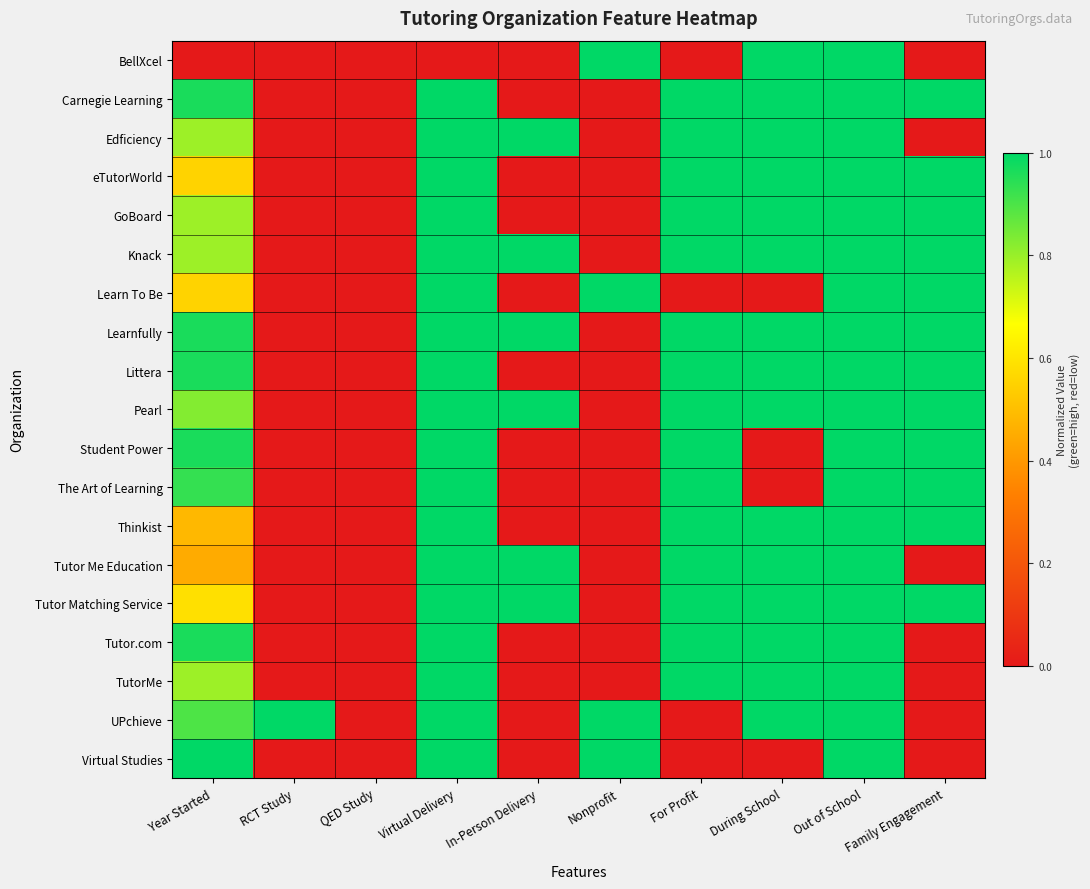

Between For Profit and Virtual Delivery, which is larger?

For Profit